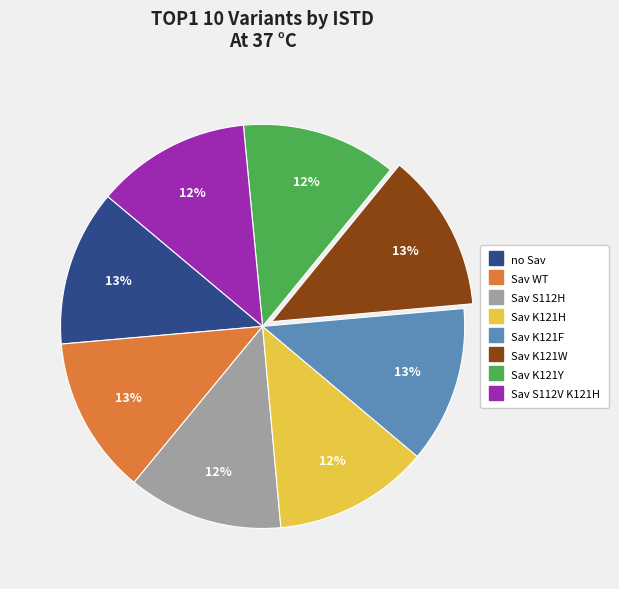

What percentage is the Sav K121H slice, to the nearest percent?

12%